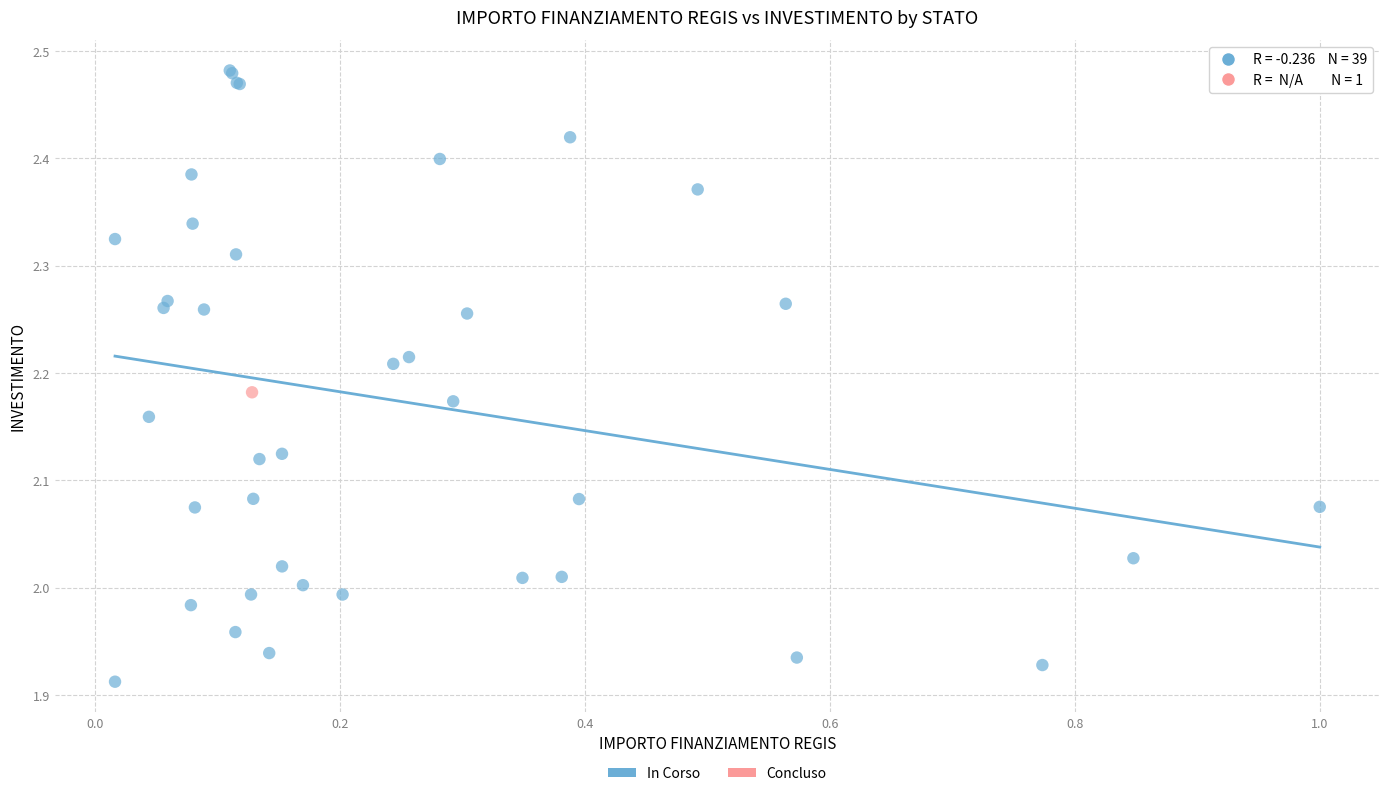

What are all the series names shown in the legend?

In Corso, Concluso